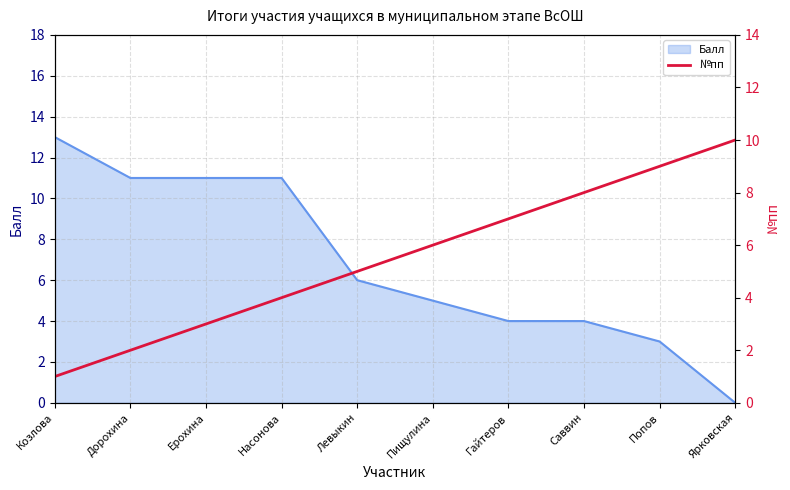

Does the chart display data point markers on the line(s)?

No